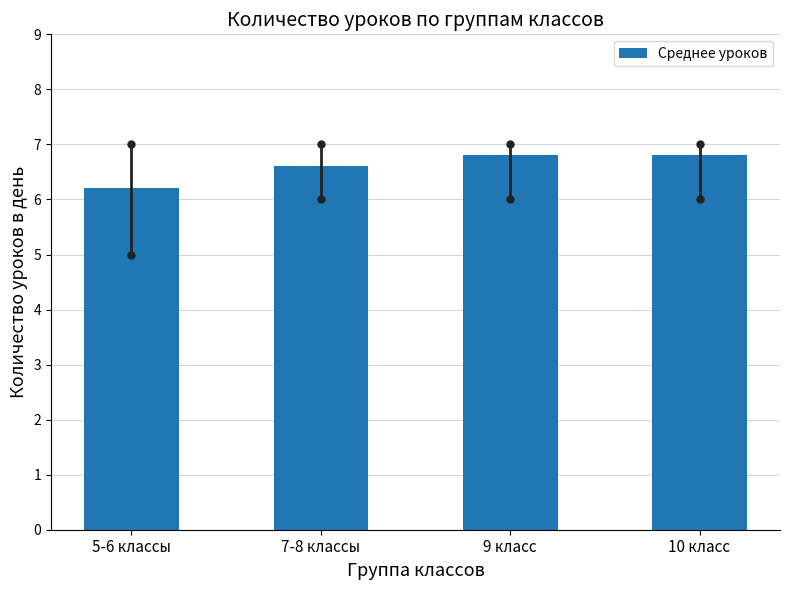

What is the maximum value shown in the chart?

6.8